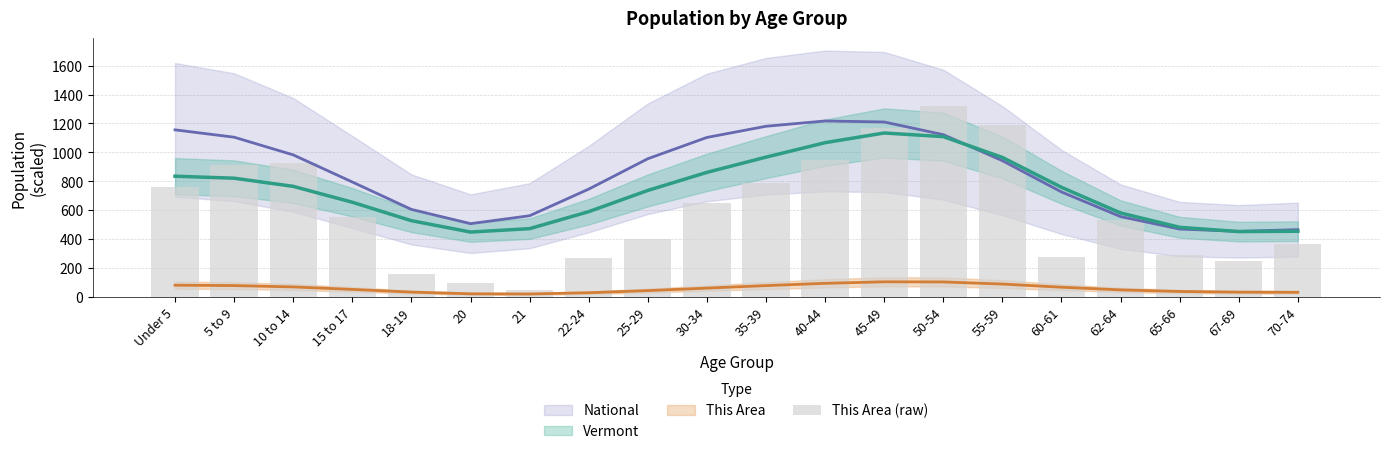

What is the label of the 15th bar from the right?

20